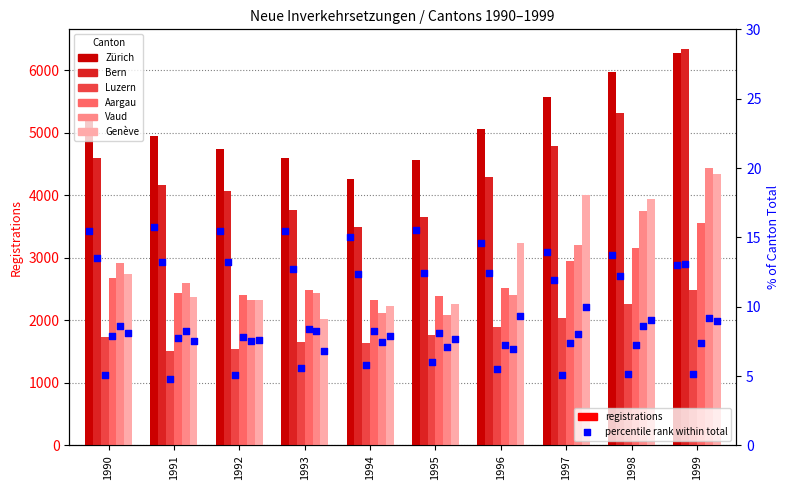

Which series has the largest Y range (max minus min)?

Bern